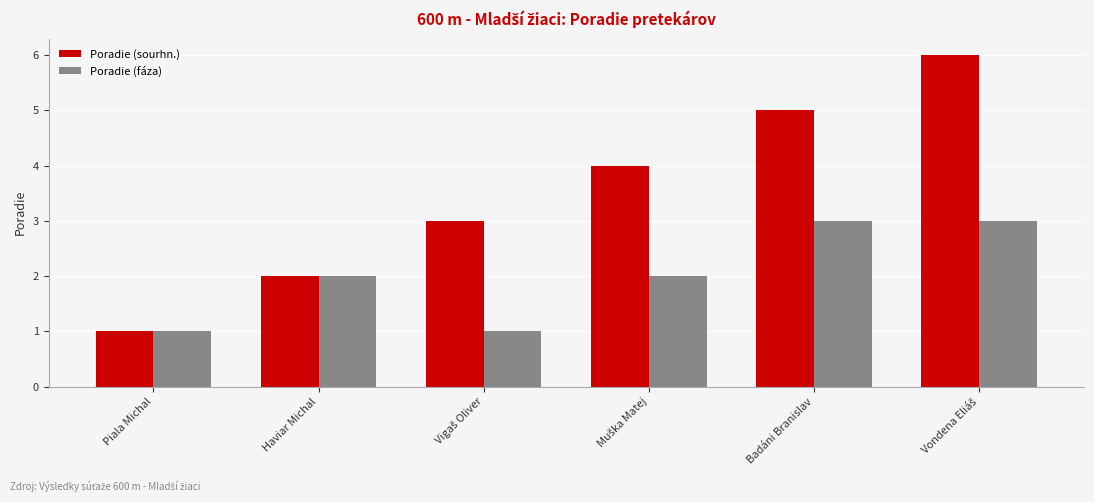

Reading left to right, what are all the values shown in this chart?

Poradie (sourhn.): 1	2	3	4	5	6
Poradie (fáza): 1	2	1	2	3	3